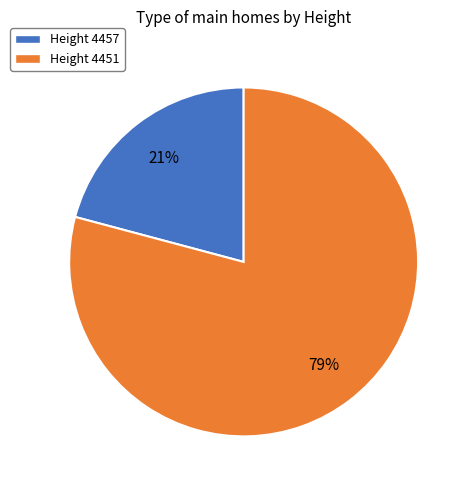

What is the largest slice in the pie chart?

Height 4451